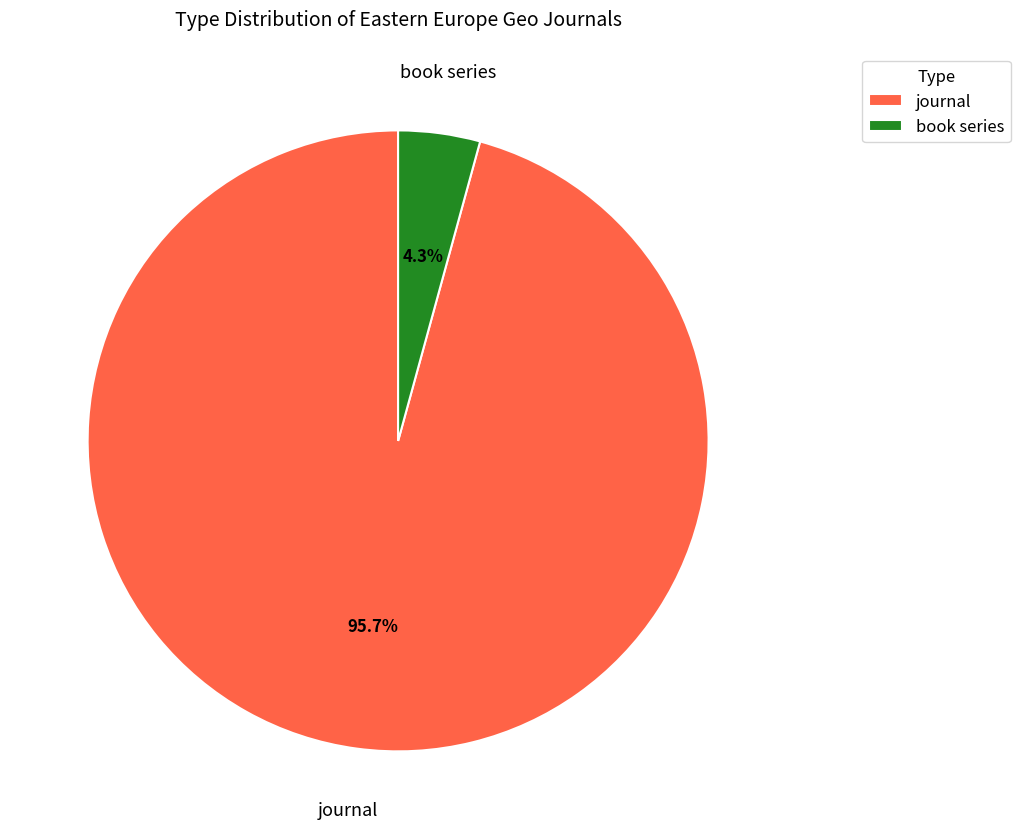

True or false: journal accounts for 96% of the total.

True